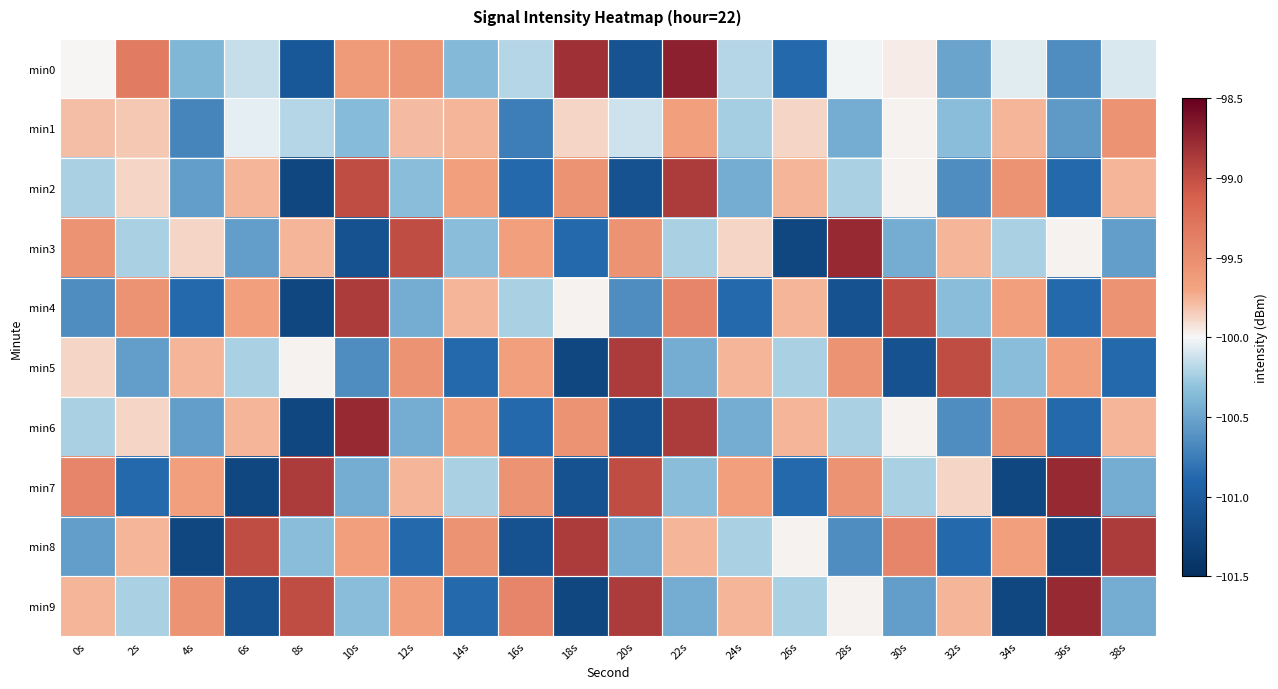

Between 0s and 6s, which series saw the biggest shift?

min7